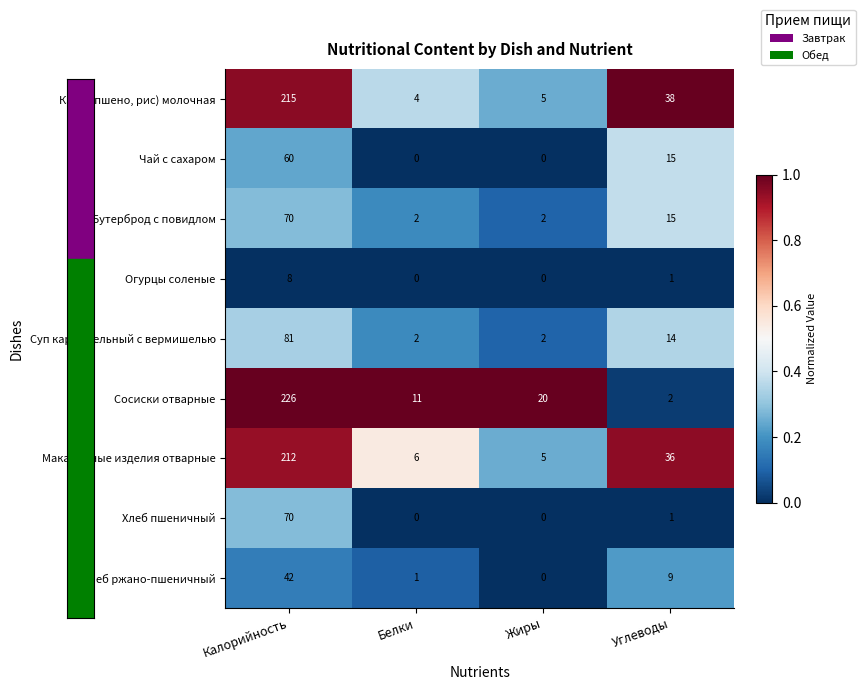

Which series has the widest spread of values?

Сосиски отварные